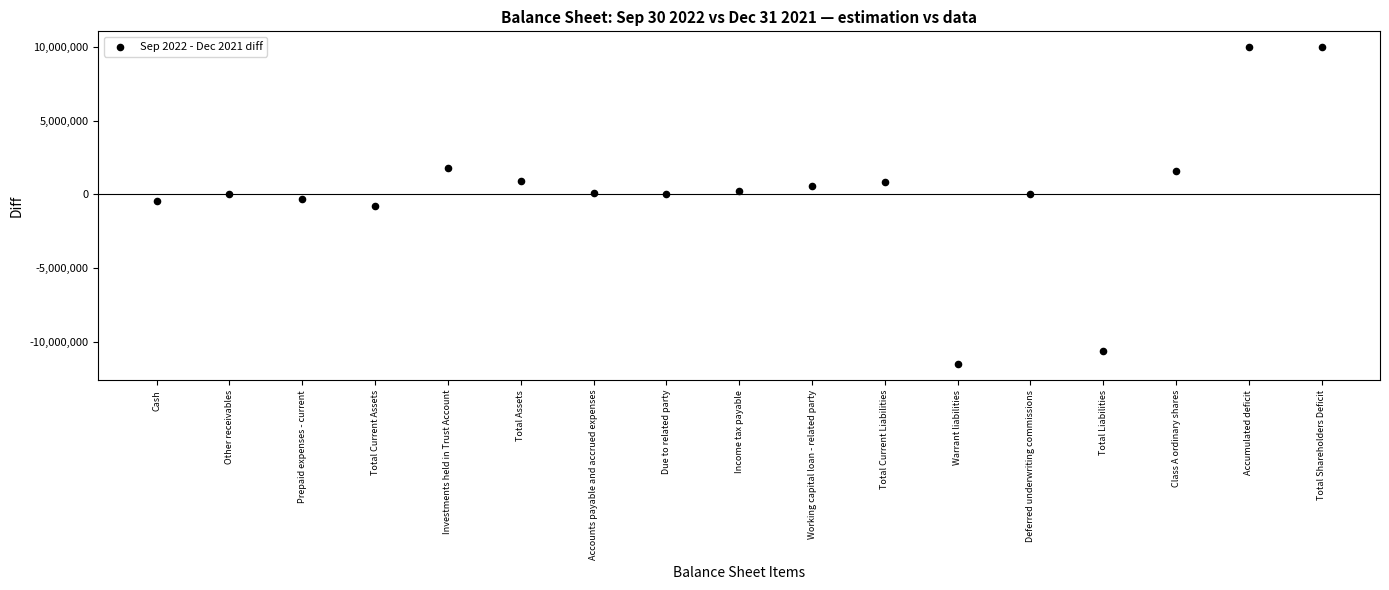

What is the range of Y values (max minus min)?

21532726